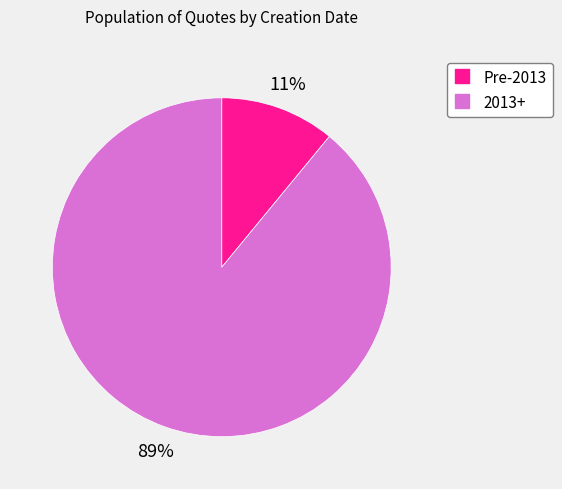

To the nearest percent, what is the average slice percentage?

50%